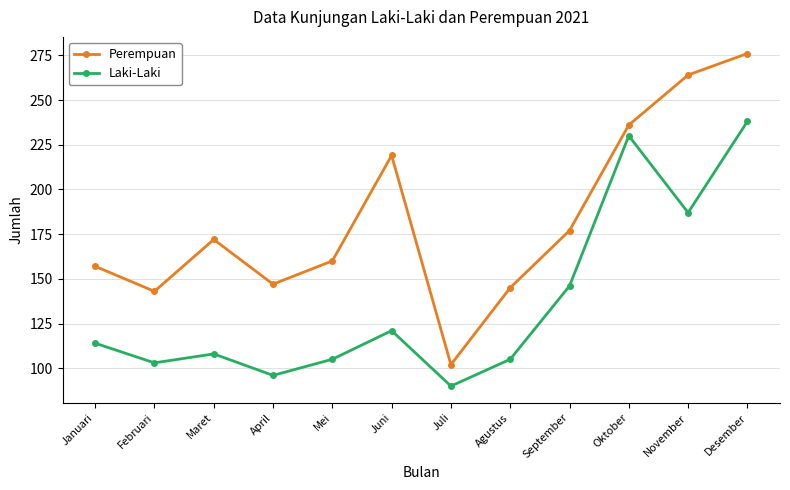

True or false: Laki-Laki and Perempuan intersect in this chart.

False